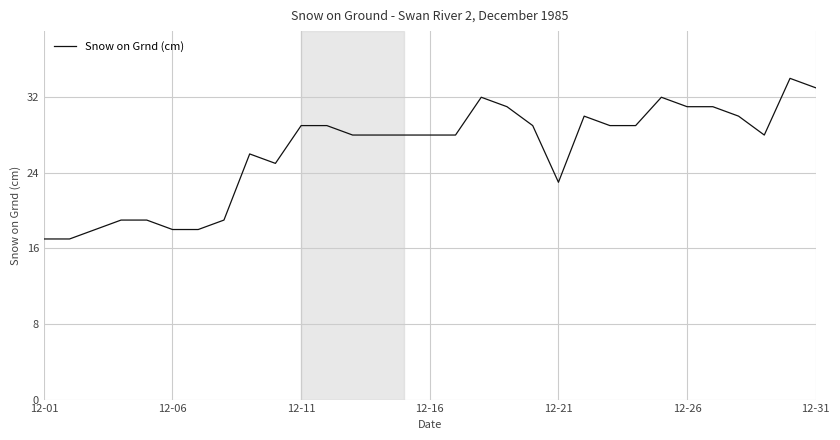

What is the minimum value shown in the chart?

17